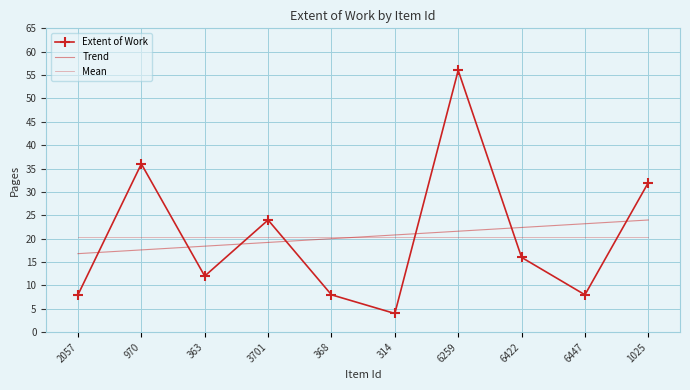

The value of Extent of Work at 6259 is 56.0. True or false?

True